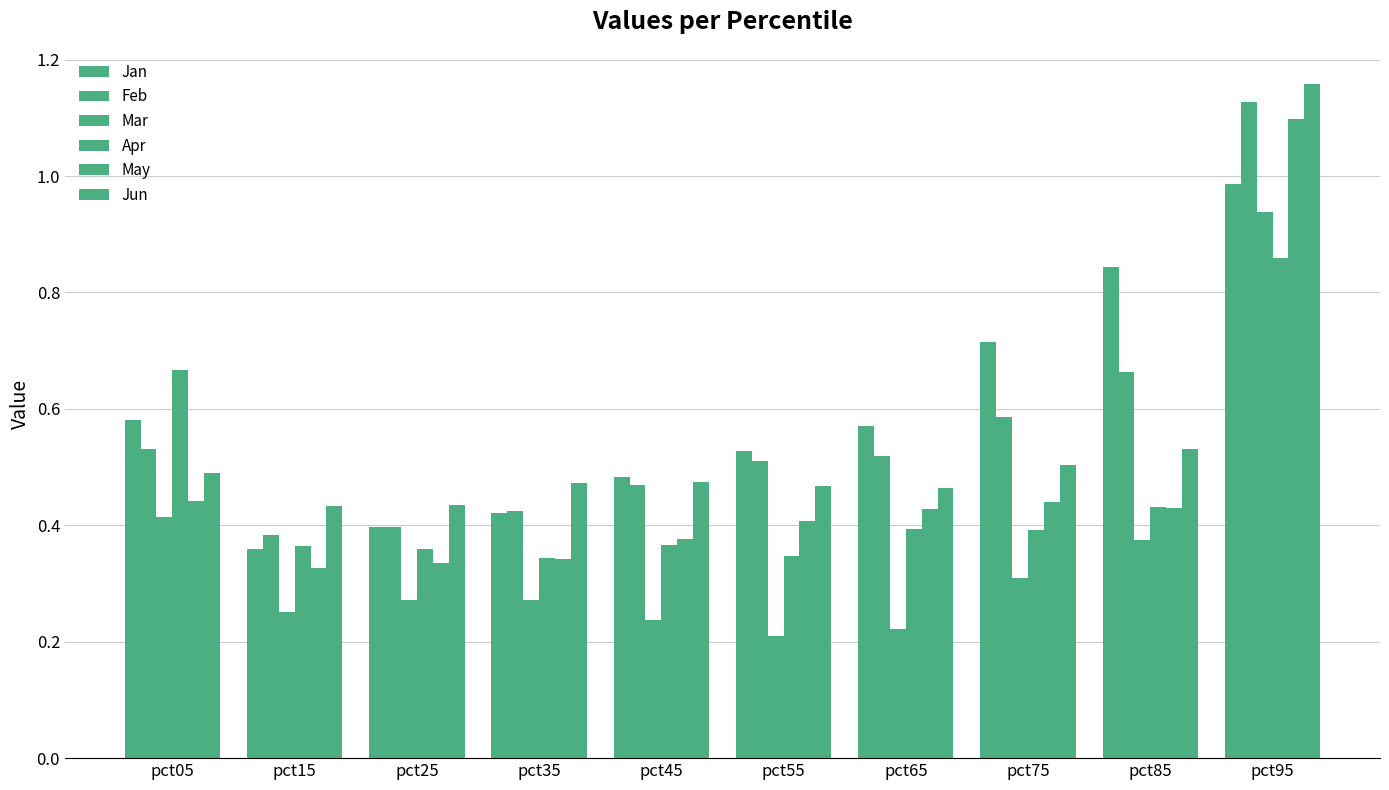

Between pct15 and pct35, which is larger?

pct35